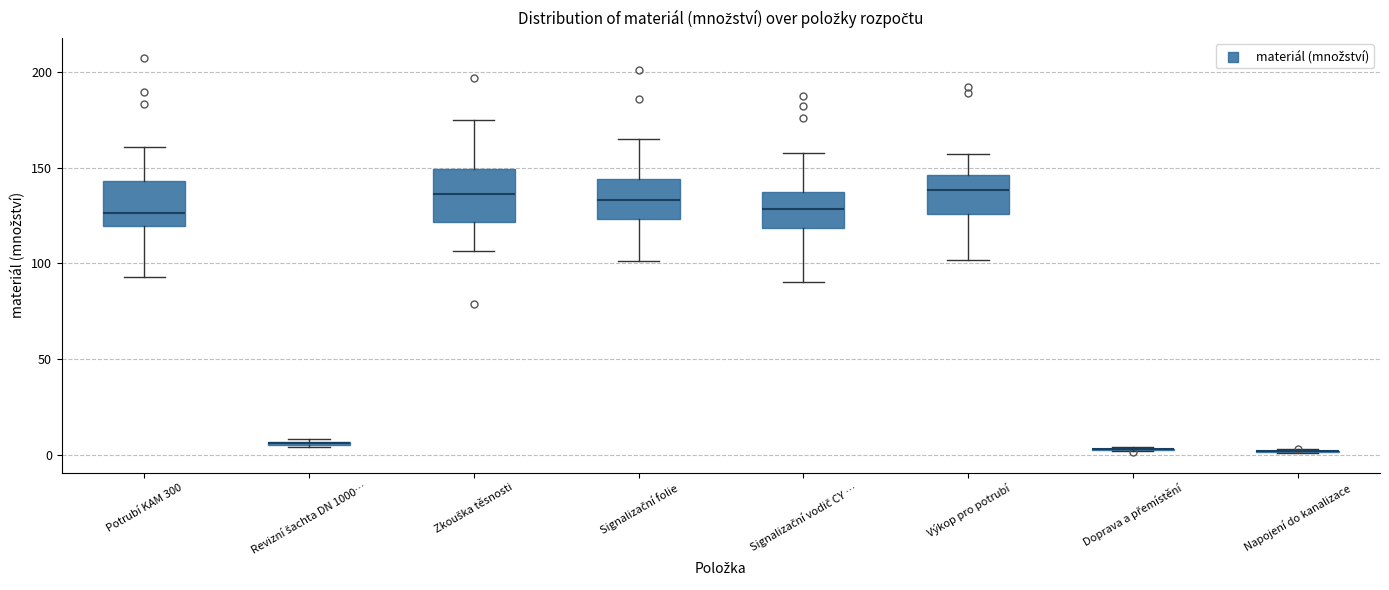

Reading left to right, transcribe this box plot: for each box, give where its median line is, the range the box spans, and where its two whiskers end, as read against the y-axis. The values are not printed on the chart, so give them approximately, as read against the axis.

Potrubí KAM 300: median 125, box 120 to 145, whiskers 95 to 160
Revizní šachta DN 1000…: box collapsed to a line at 5, whiskers 5 to 10
Zkouška těsnosti: median 135, box 120 to 150, whiskers 105 to 175
Signalizační folie: median 135, box 125 to 145, whiskers 100 to 165
Signalizační vodič CY …: median 130, box 120 to 135, whiskers 90 to 155
Výkop pro potrubí: median 140, box 125 to 145, whiskers 100 to 155
Doprava a přemístění: box collapsed to a line at 5, whiskers 0 to 5
Napojení do kanalizace: box collapsed to a line at 0, whiskers 0 to 5